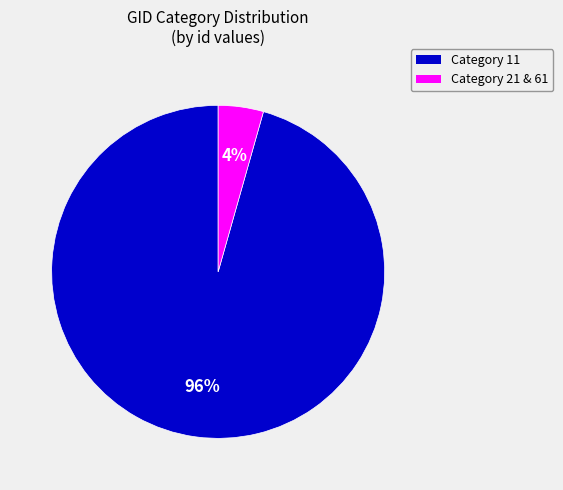

Is there any slice that represents more than half of the pie?

Yes